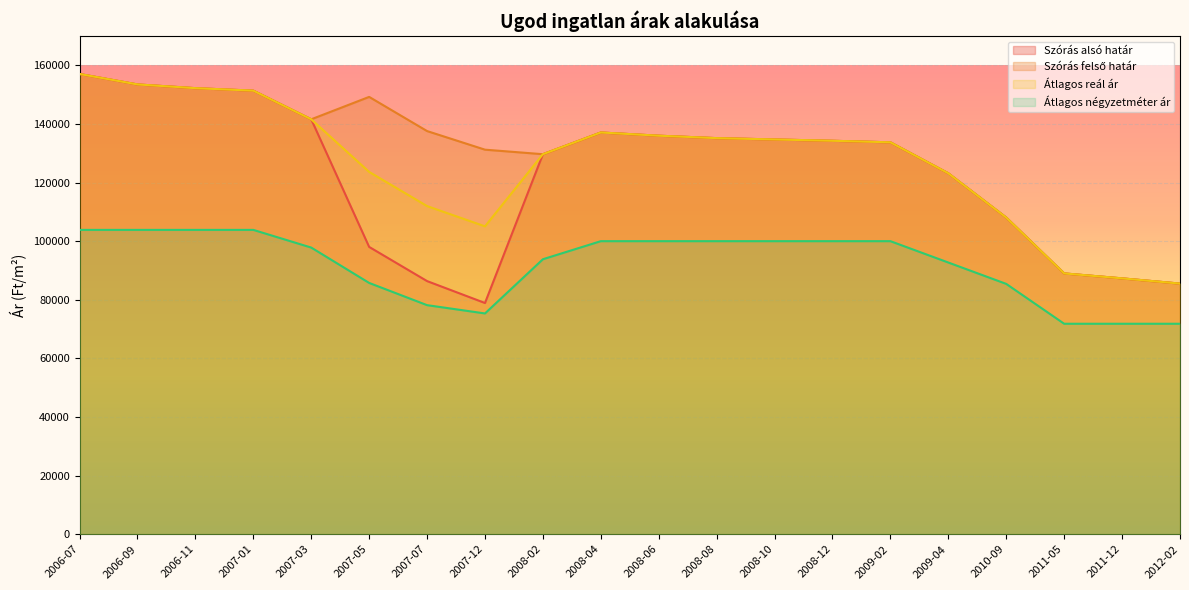

Count the number of data series in this chart.

4